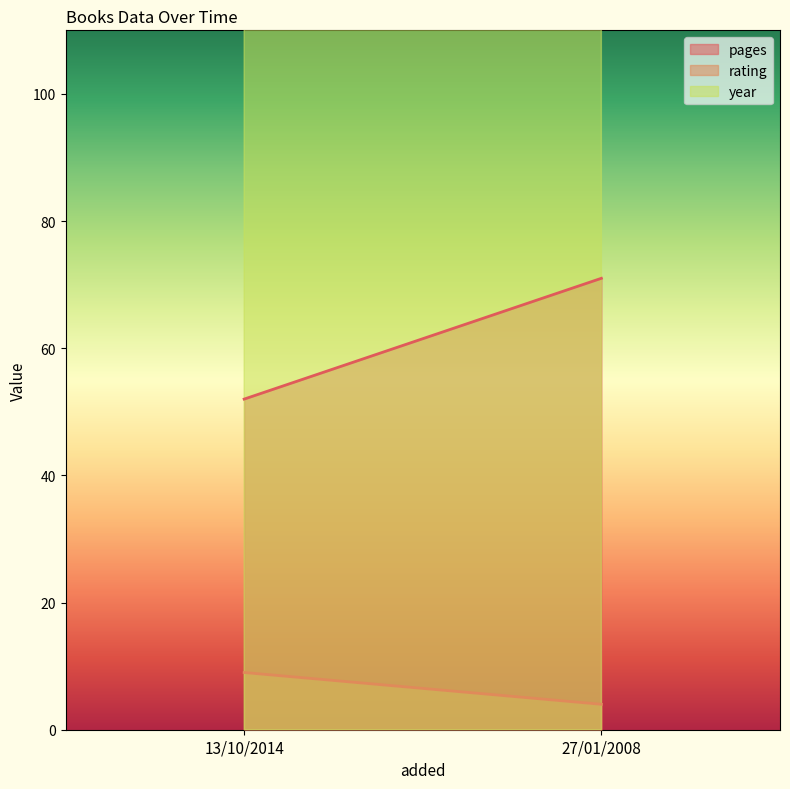

What is the lowest value of the rating series?

4